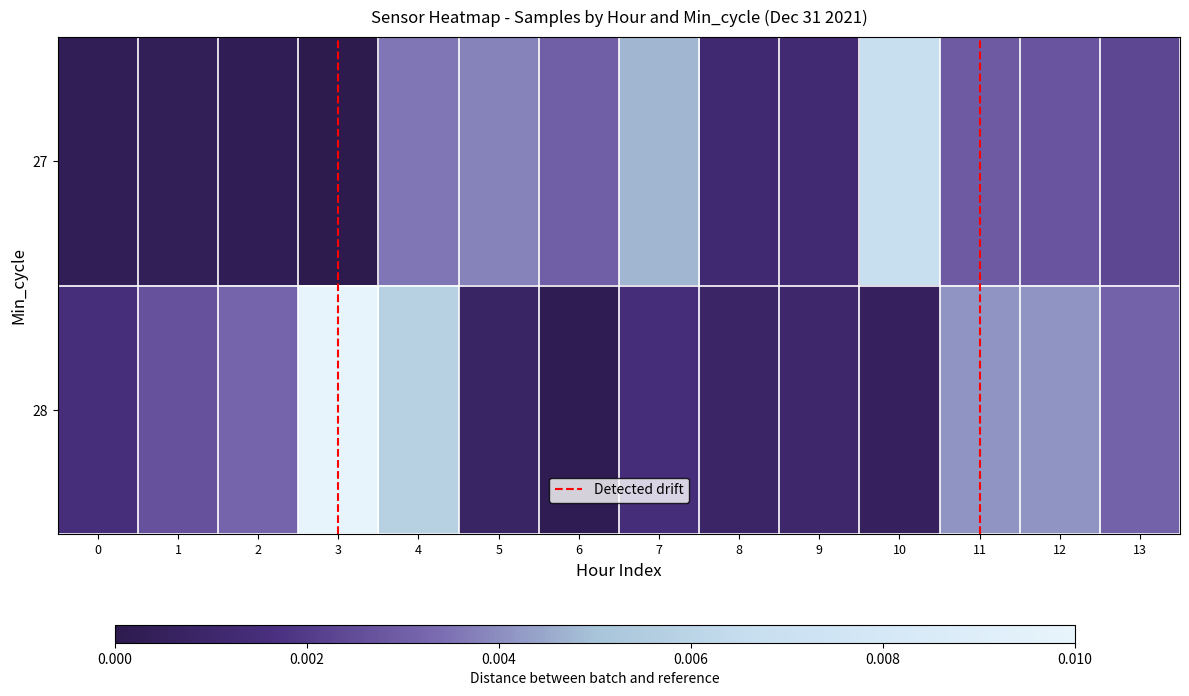

Rank the series by their average value, from lowest to highest.

27, 28